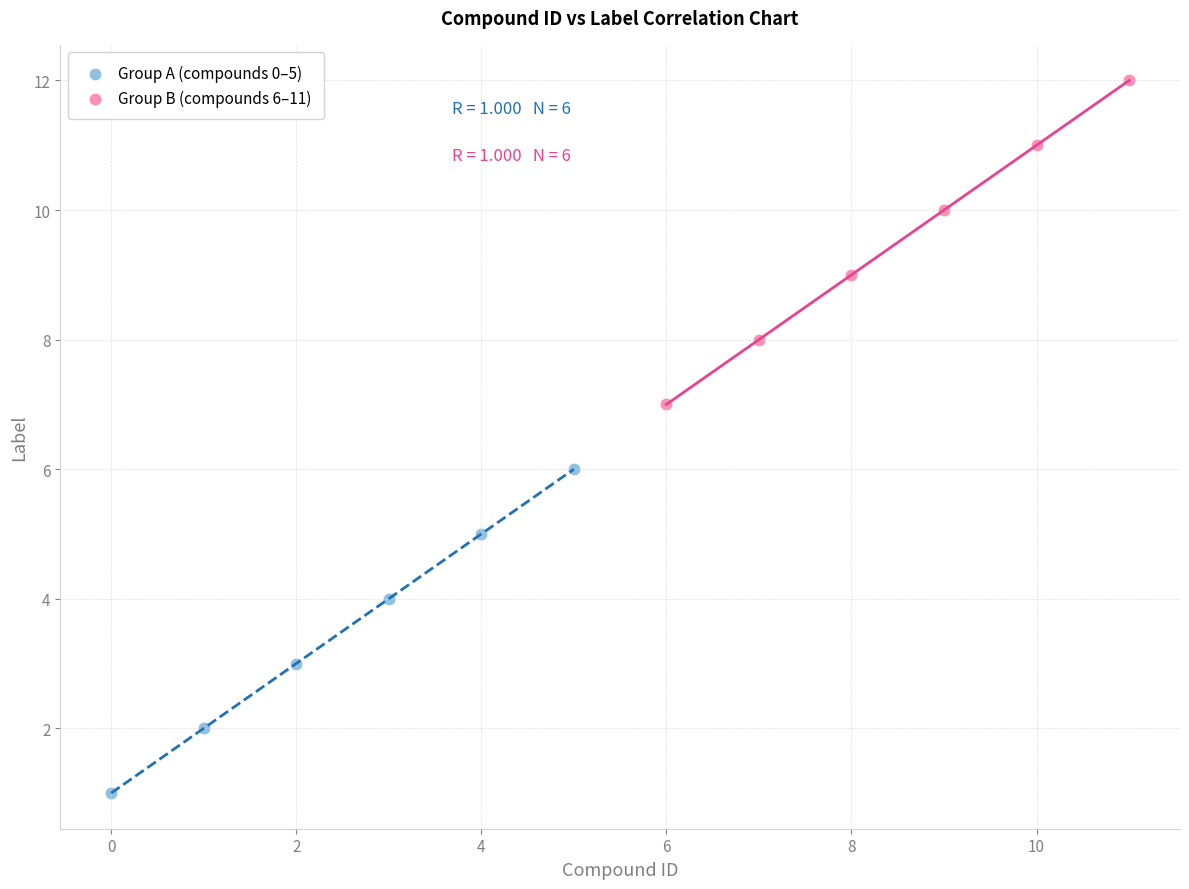

Which series contains the lowest Y value?

Group A (compounds 0–5)